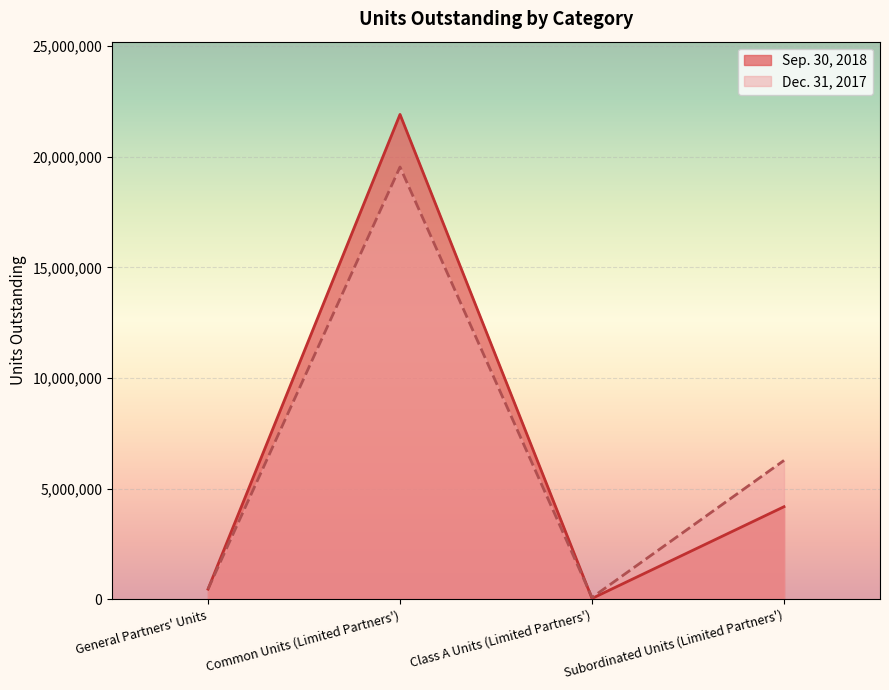

How many values in the Dec. 31, 2017 series exceed 6278127?

1